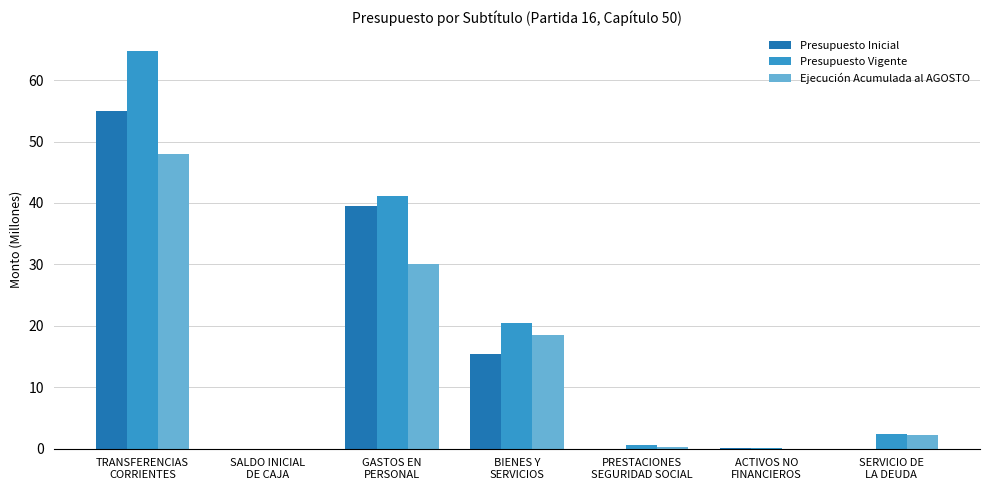

What is the maximum value shown in the chart?

64.8